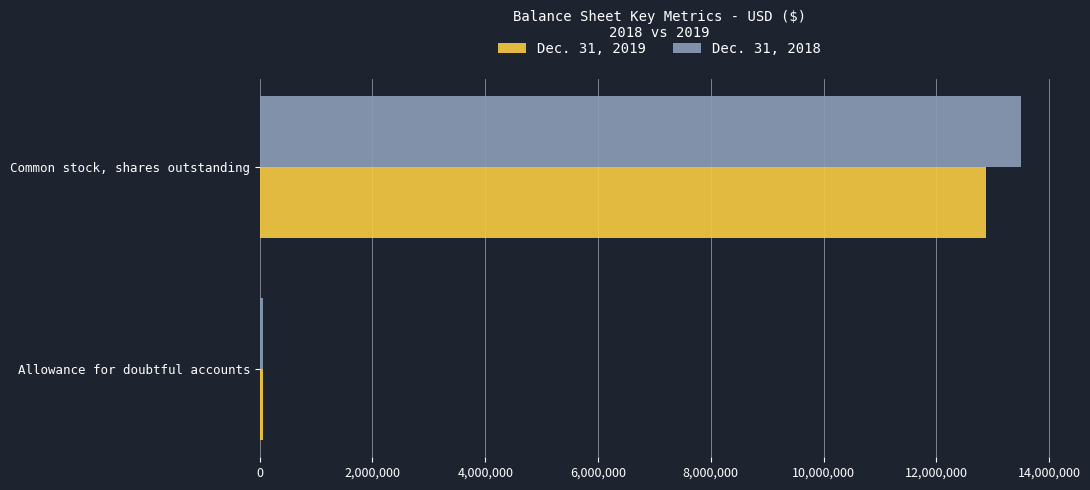

Which label corresponds to the smallest value in the chart?

Allowance for doubtful accounts